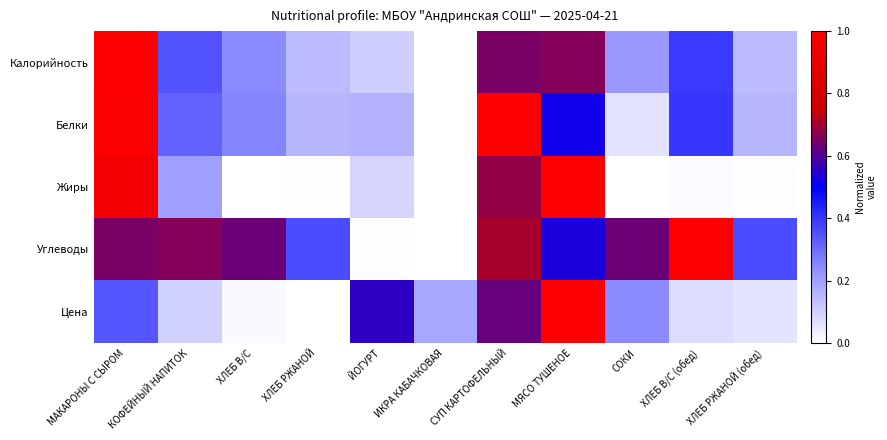

Between ХЛЕБ В/С (обед) and МАКАРОНЫ С СЫРОМ, which is larger?

МАКАРОНЫ С СЫРОМ